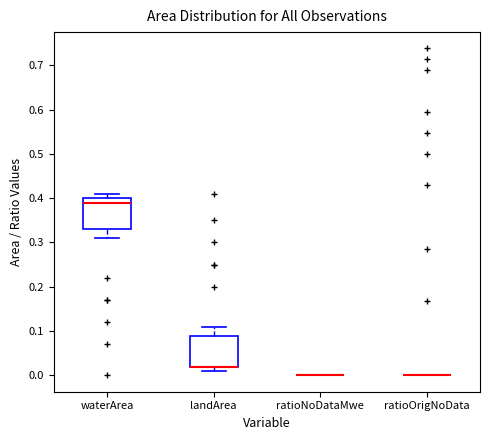

Reading left to right, transcribe this box plot: for each box, give where its median line is, the range the box spans, and where its two whiskers end, as read against the y-axis. The values are not printed on the chart, so give them approximately, as read against the axis.

waterArea: median 0.39, box 0.33 to 0.40, whiskers 0.31 to 0.41
landArea: median 0.02 (drawn on the box's lower edge), box 0.02 to 0.09, whiskers 0.01 to 0.11
ratioNoDataMwe: box collapsed to a line at 0.00, whiskers 0.00 to 0.00
ratioOrigNoData: box collapsed to a line at 0.00, whiskers 0.00 to 0.00